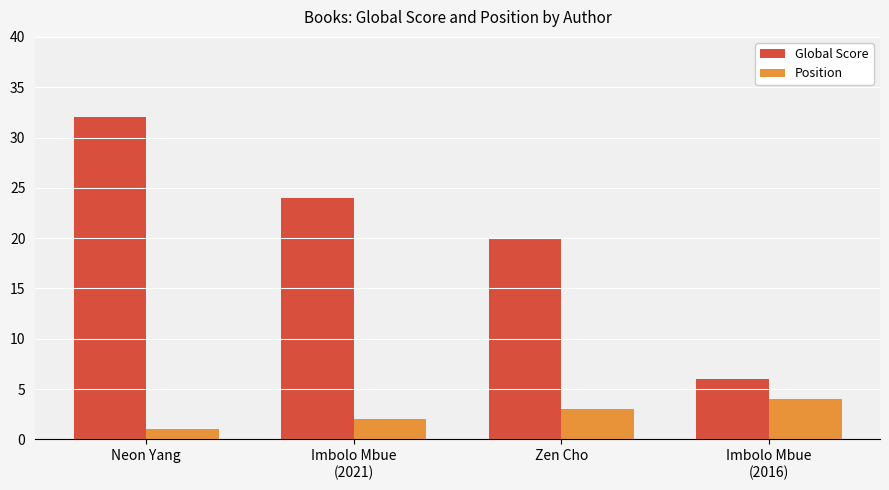

Reading right to left, what are all the values shown in this chart?

Global Score: Imbolo Mbue
(2016)=6	Zen Cho=20	Imbolo Mbue
(2021)=24	Neon Yang=32
Position: Imbolo Mbue
(2016)=4	Zen Cho=3	Imbolo Mbue
(2021)=2	Neon Yang=1